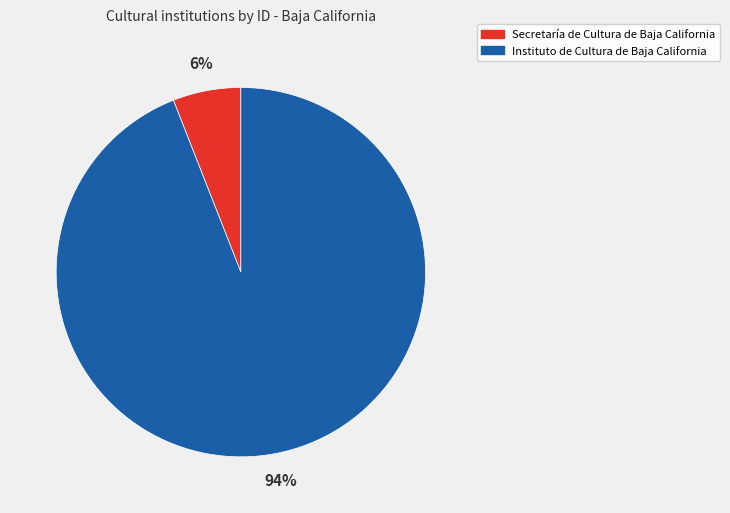

The Instituto de Cultura de Baja California slice represents 99% of the pie. True or false?

False